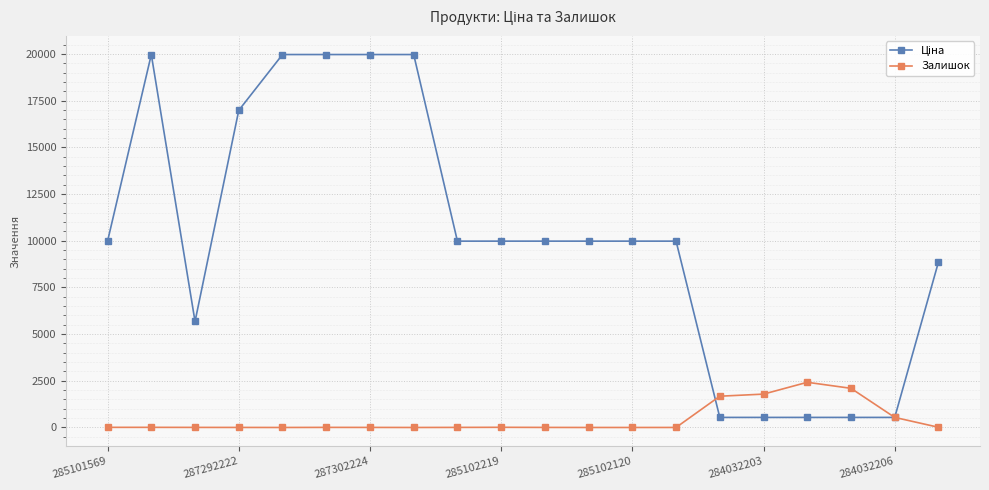

What is the greatest value displayed?

19964.2